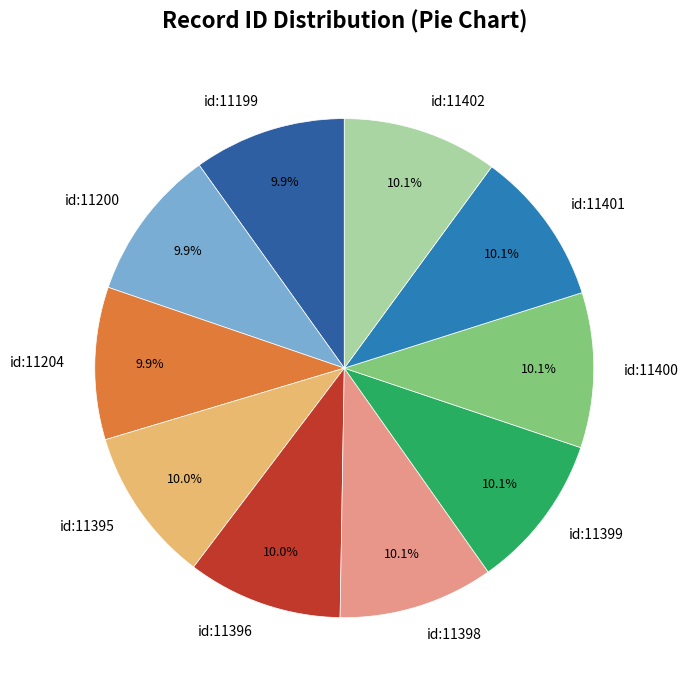

Is there a majority slice in this chart?

No